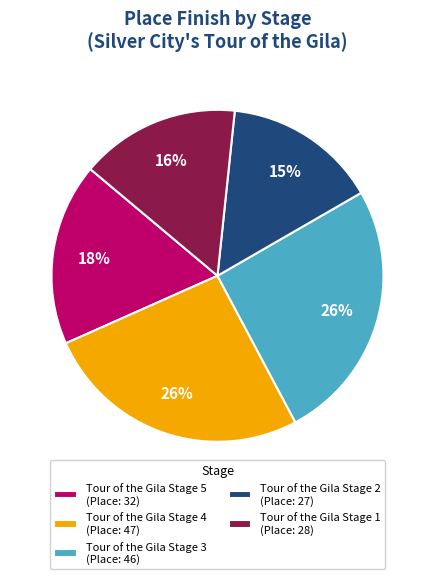

Do Tour of the Gila Stage 4 (Place: 47) and Tour of the Gila Stage 2 (Place: 27) together represent more than half of the pie?

No